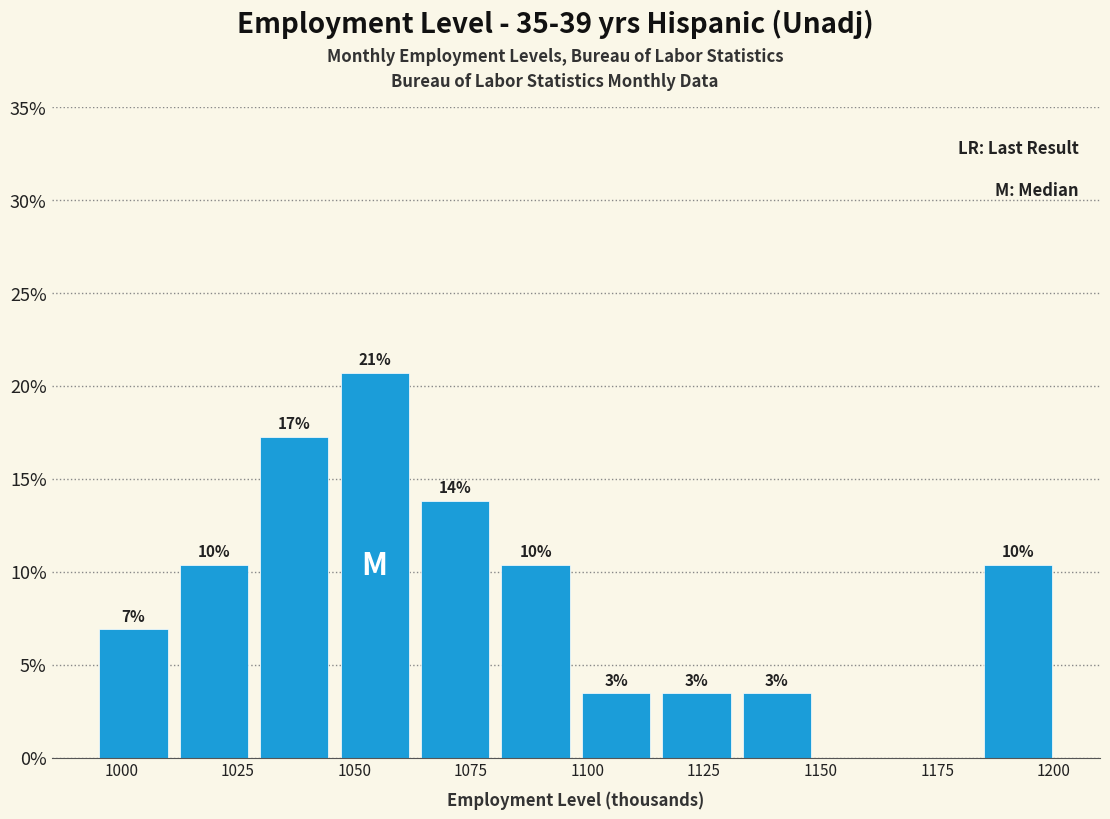

Around what value on the x-axis is the tallest bar? Give the approximate position of its centre, as read against the axis.

1055